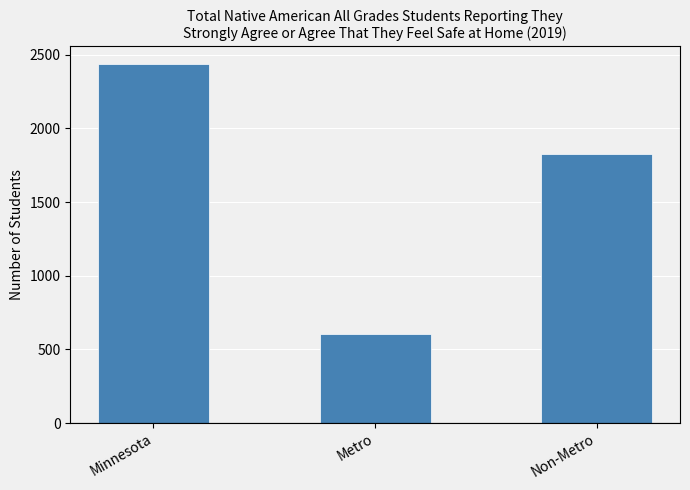

Reading right to left, transcribe all the data shown in this chart.

Non-Metro=1829	Metro=606	Minnesota=2435